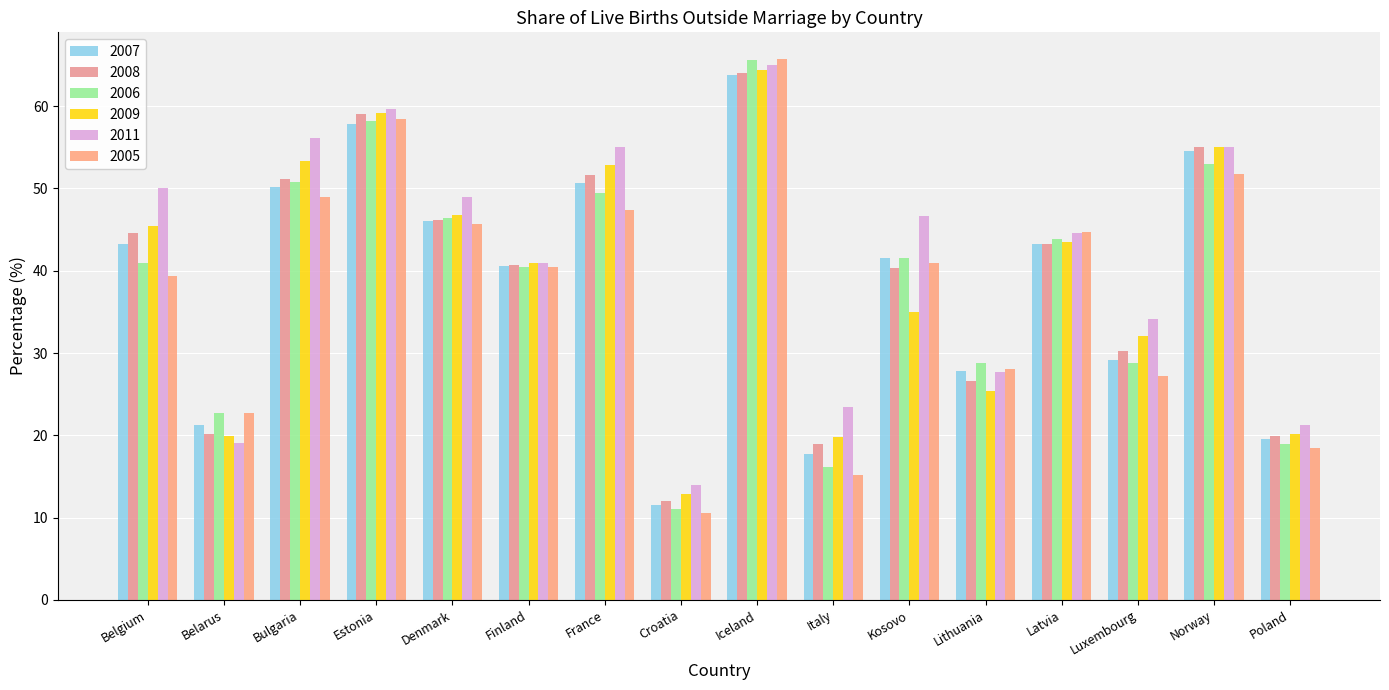

What is the label of the 6th bar from the left?

Finland